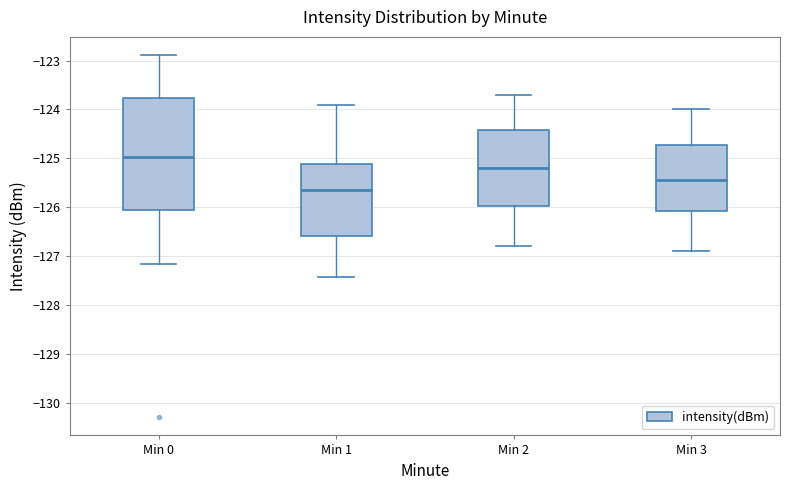

Which box is the tallest, from its lower edge to its upper edge?

Min 0